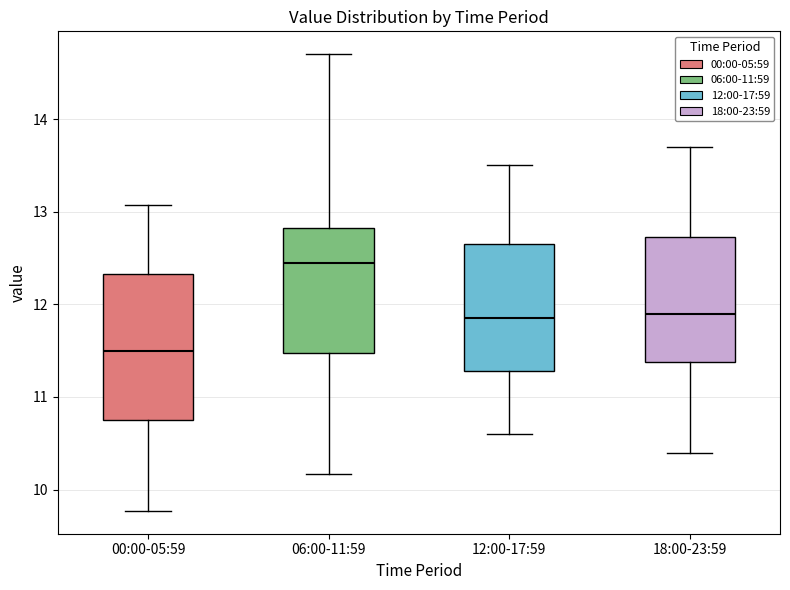

Reading left to right, transcribe this box plot: for each box, give where its median line is, the range the box spans, and where its two whiskers end, as read against the y-axis. The values are not printed on the chart, so give them approximately, as read against the axis.

00:00-05:59: median 11.5, box 10.8 to 12.3, whiskers 9.8 to 13.1
06:00-11:59: median 12.5, box 11.5 to 12.8, whiskers 10.2 to 14.7
12:00-17:59: median 11.9, box 11.3 to 12.7, whiskers 10.6 to 13.5
18:00-23:59: median 11.9, box 11.4 to 12.7, whiskers 10.4 to 13.7